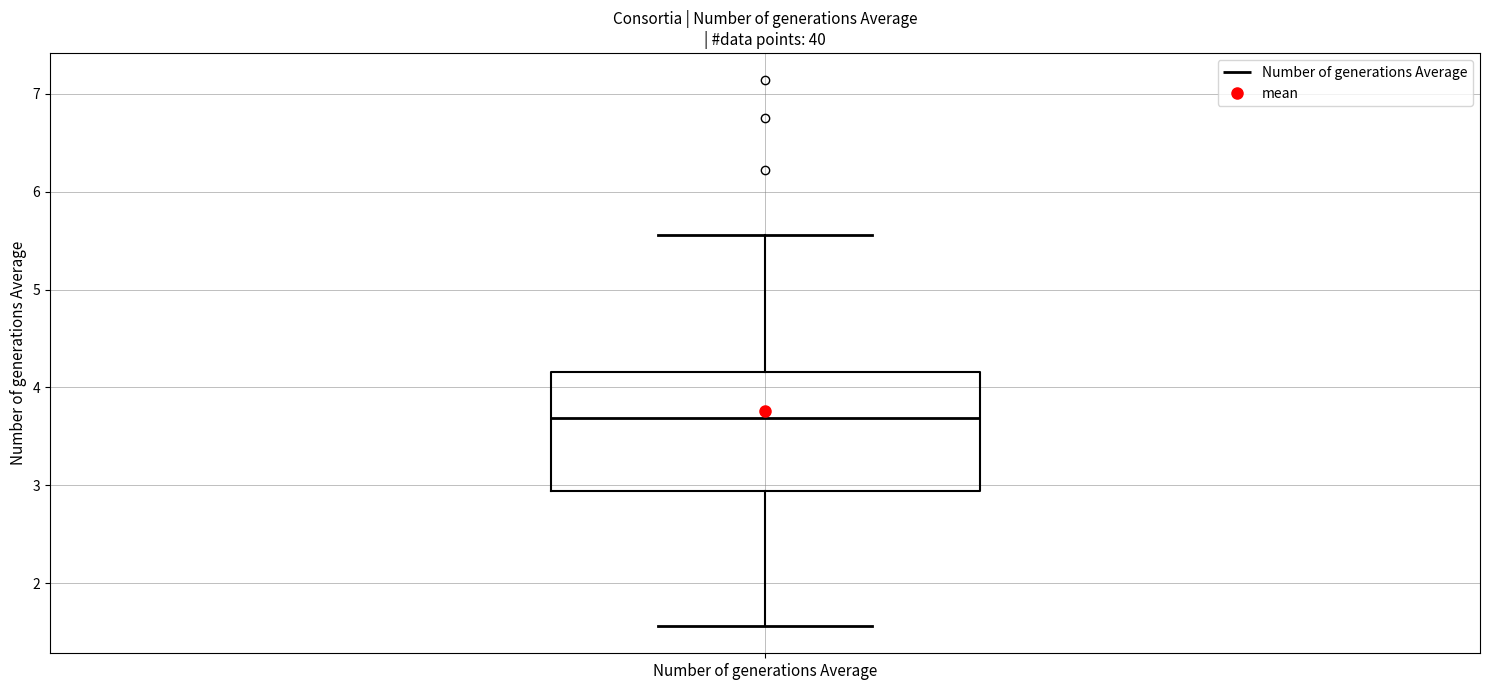

Where does the lower whisker of the box for Number of generations Average end on the y-axis? The values are not printed on the chart, so give them approximately, as read against the axis.

1.6